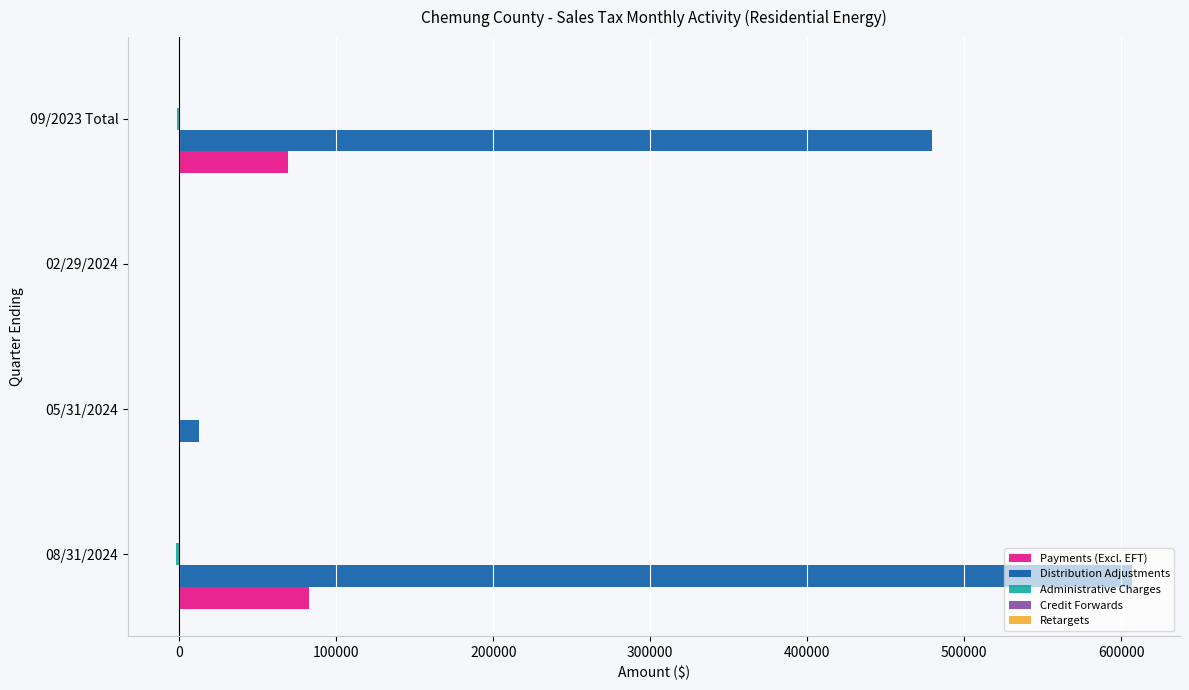

What is the greatest value displayed?

606960.3